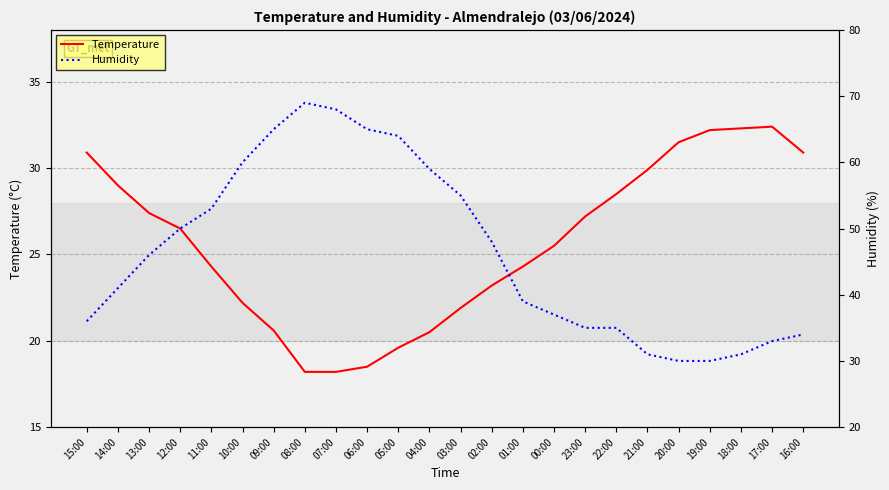

What is the smallest value displayed?

18.2